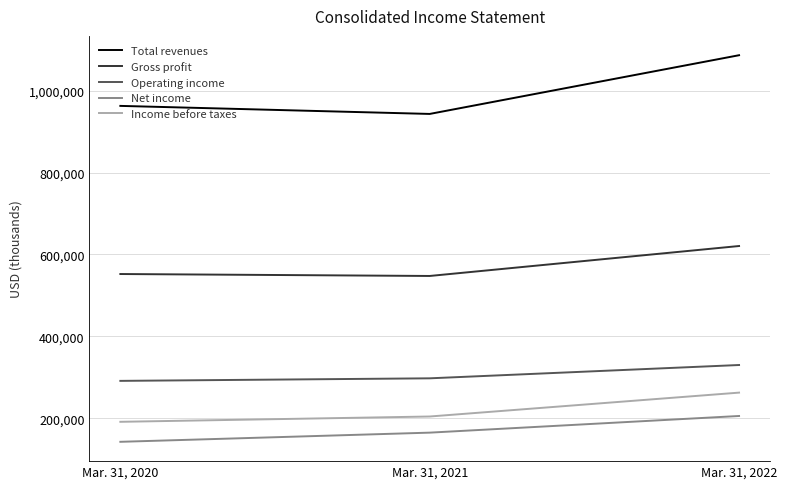

What is the highest value of the Operating income series?

329919